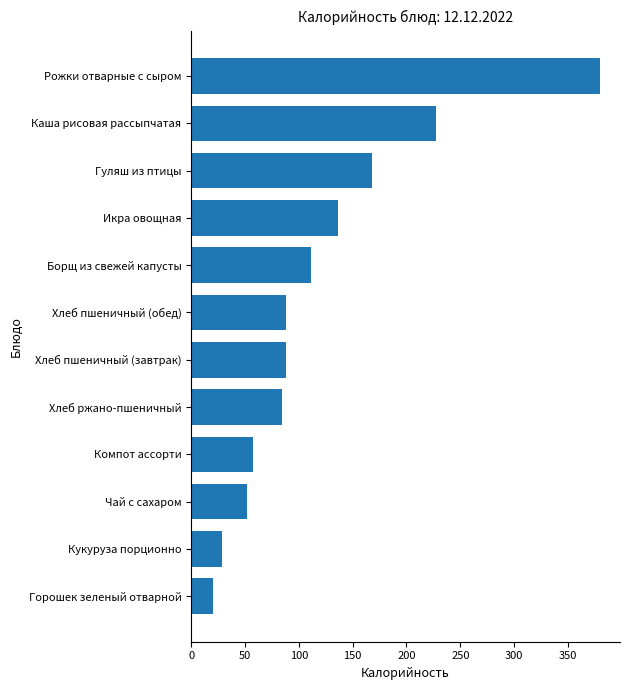

How many values are below 88?

5